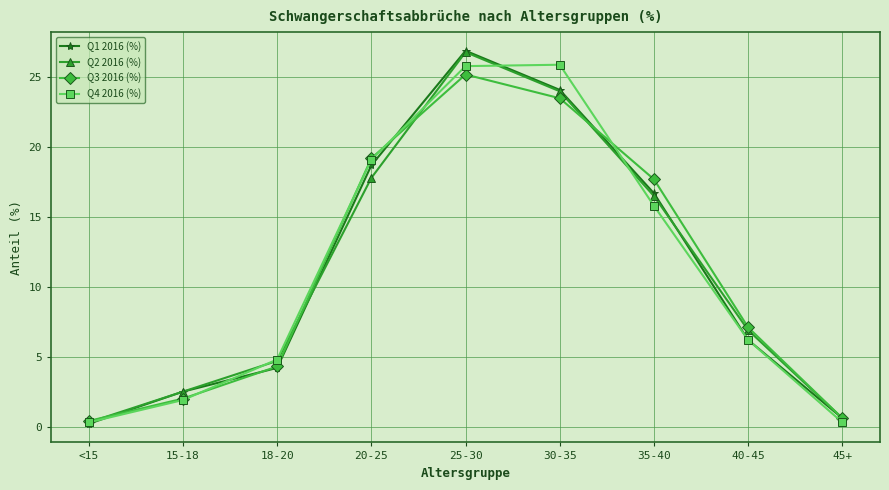

What is the difference between the second highest and minimum values in the Q2 2016 (%) series?

23.7